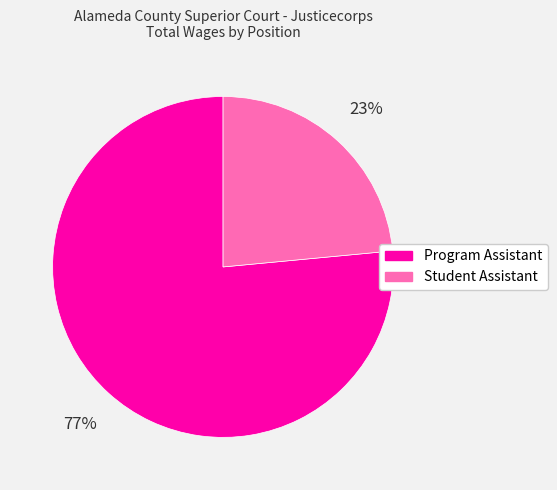

What is the smallest slice in the pie chart?

Student Assistant